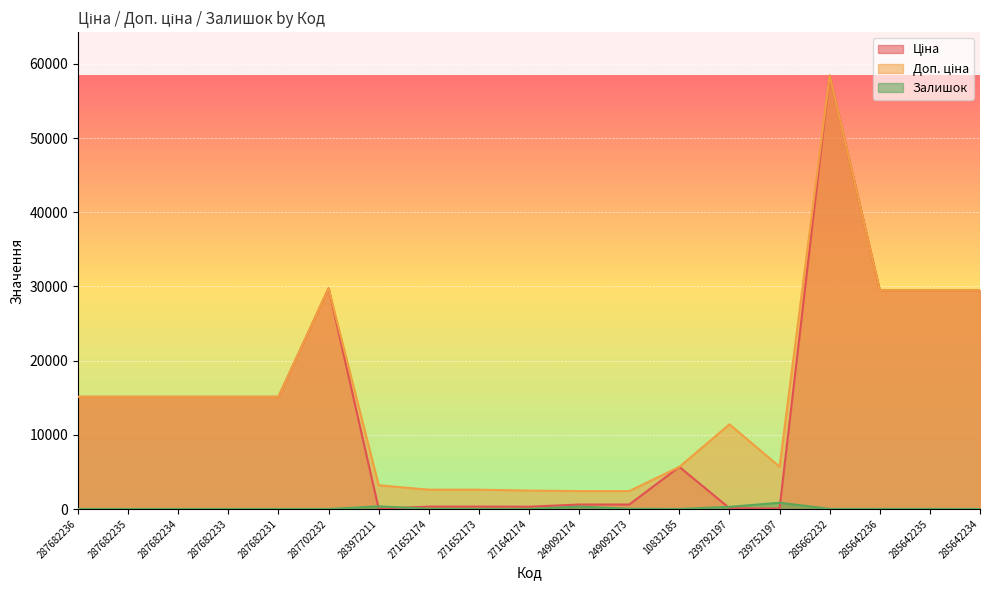

The value of Доп. ціна at 287682234 is 7725.3. True or false?

False